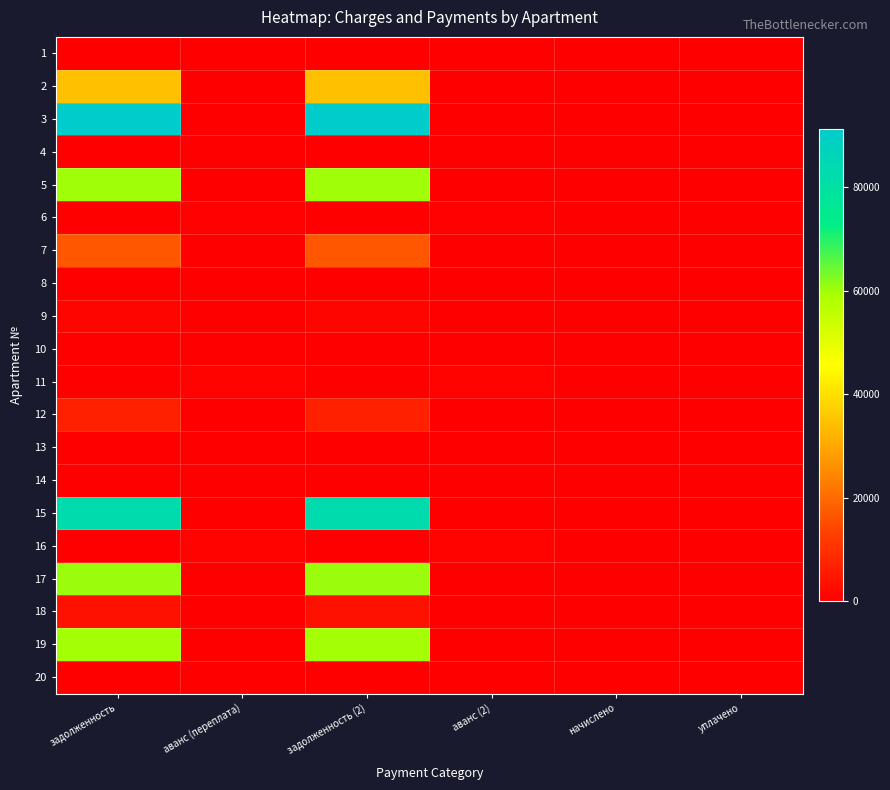

How many categories are shown in the chart?

6